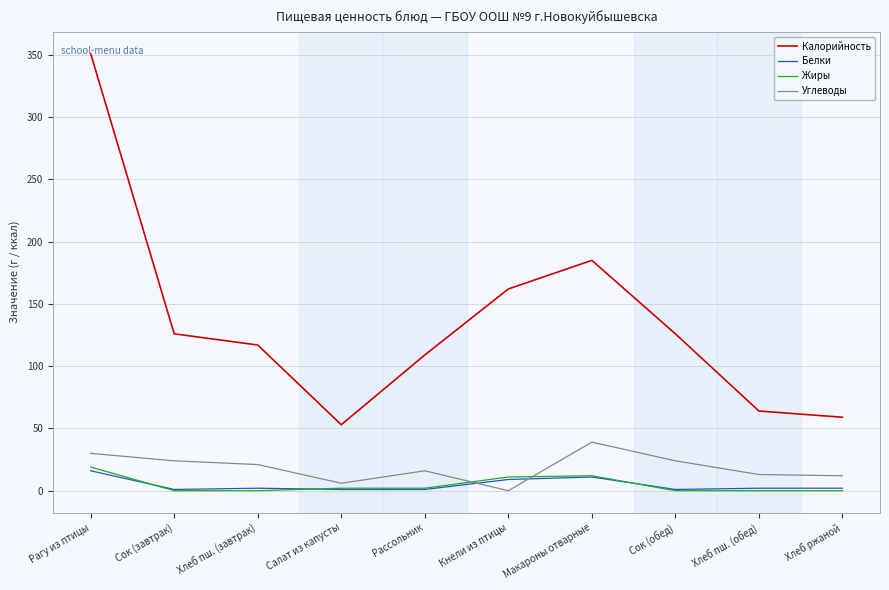

At how many categories does at least one series exceed 18?

10